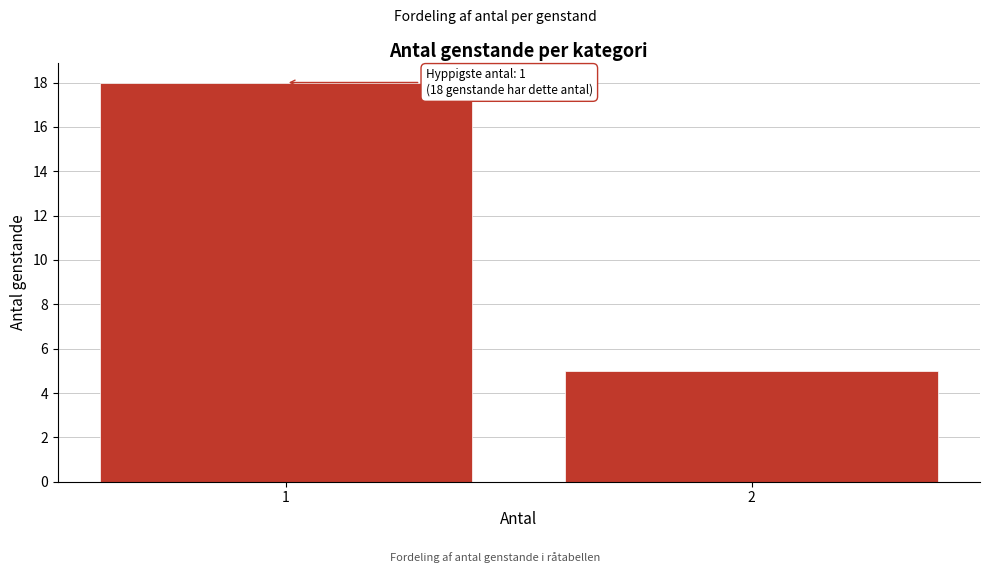

Reading left to right, what are all the values shown in this chart?

18	5